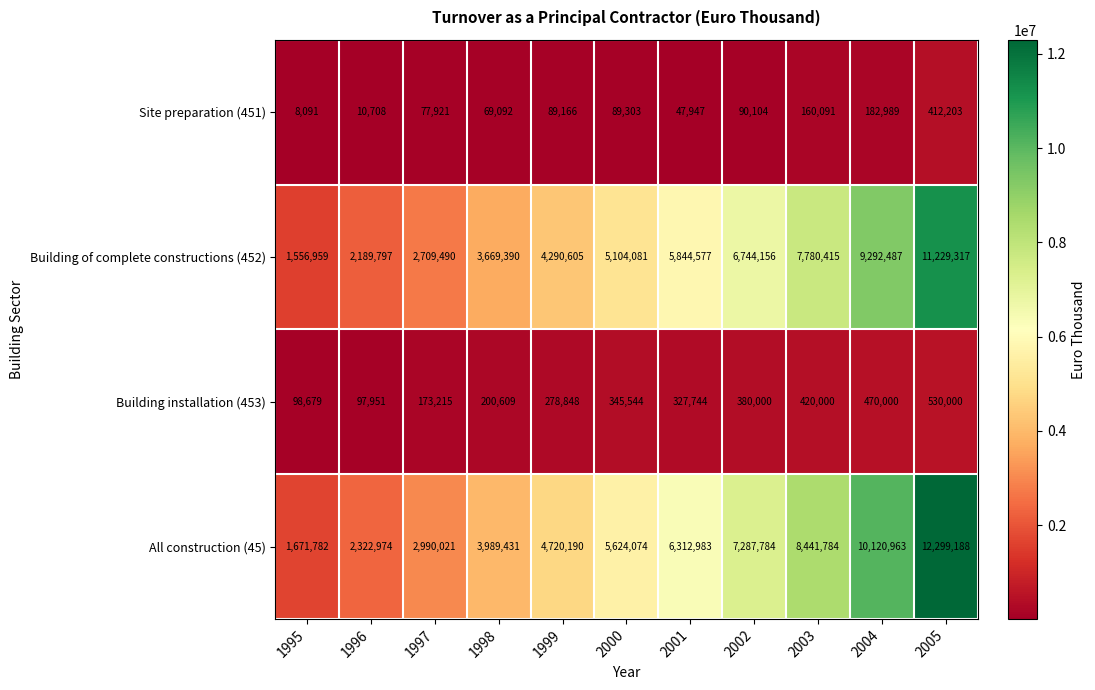

At which category is the sum across all series the highest?

2005